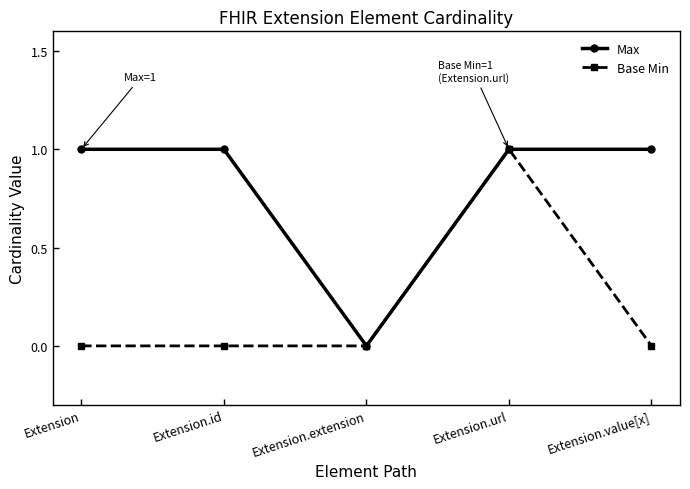

What is the label of the 5th point from the left?

Extension.value[x]